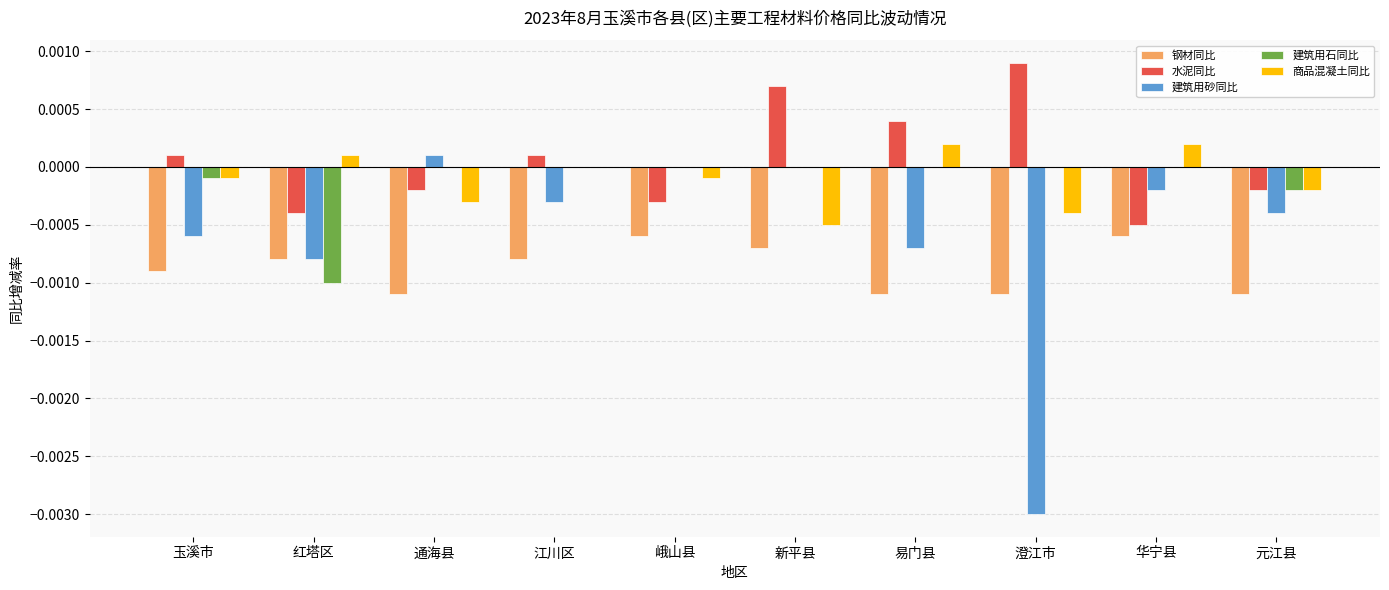

At which label does 水泥同比 reach its peak?

澄江市